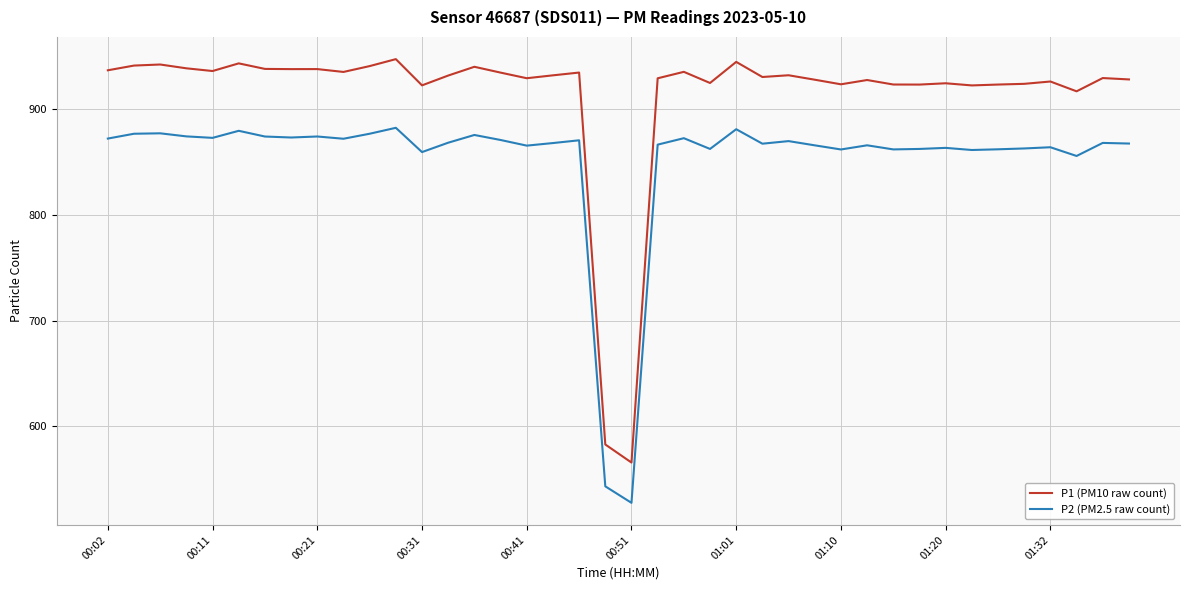

What is the difference between the maximum and second lowest values in the P1 (PM10 raw count) series?

364.0